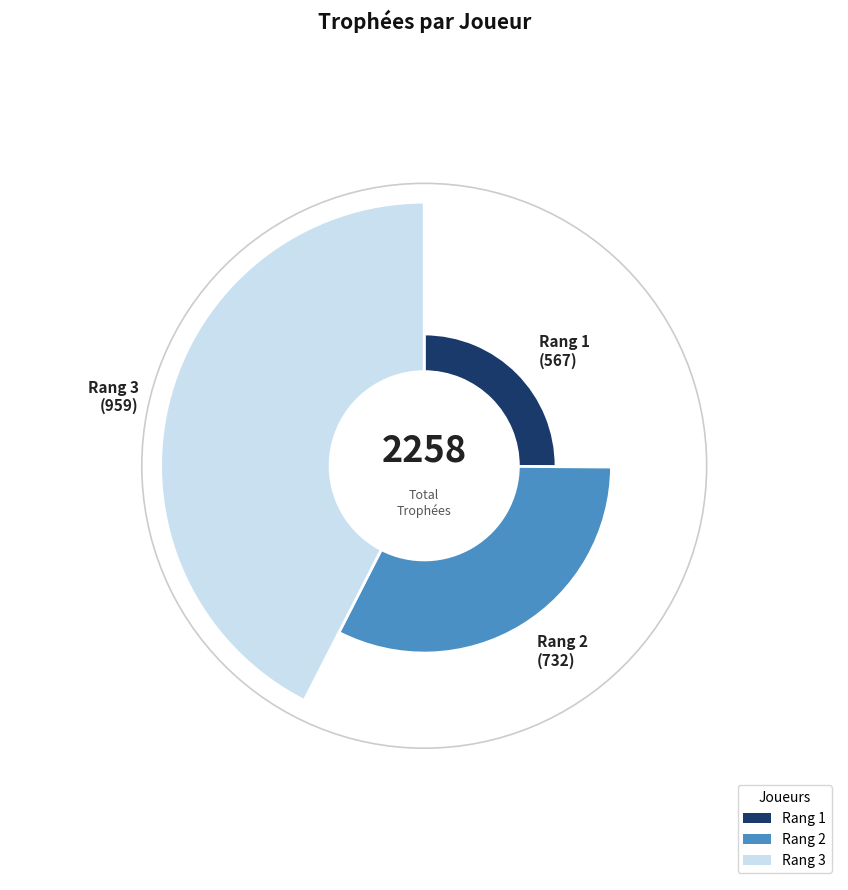

Is there any slice that represents more than half of the pie?

No